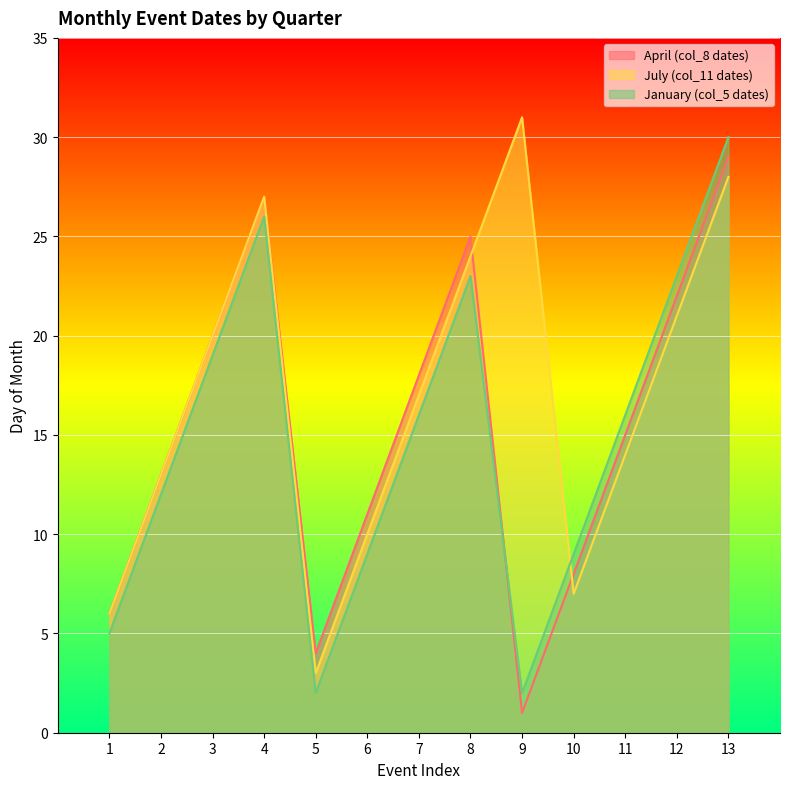

After their last crossing, which series has the higher values: January (col_5 dates) or April (col_8 dates)?

January (col_5 dates)